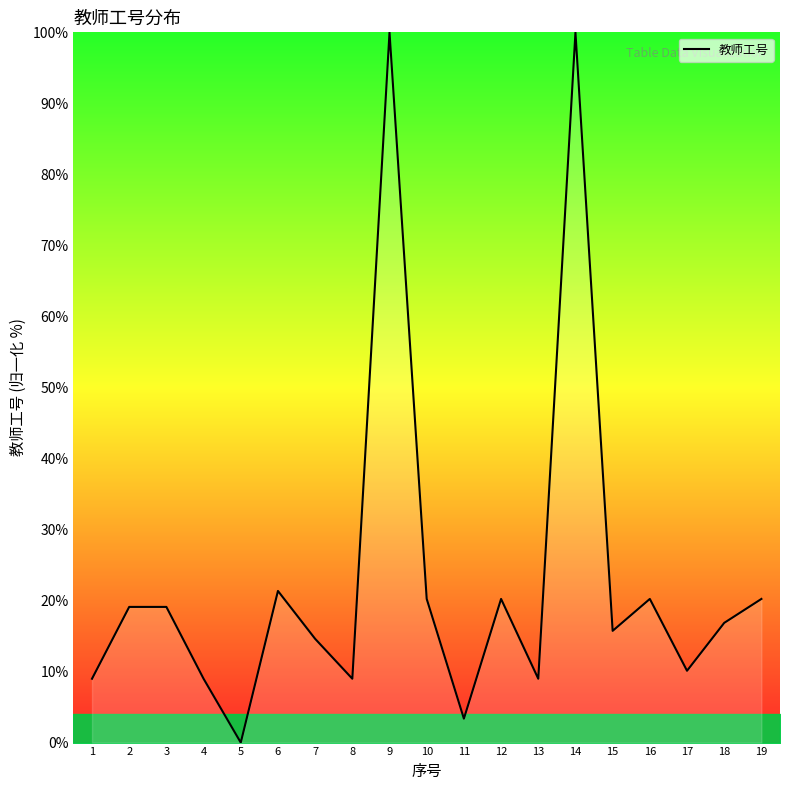

Does the chart display data point markers on the line(s)?

No